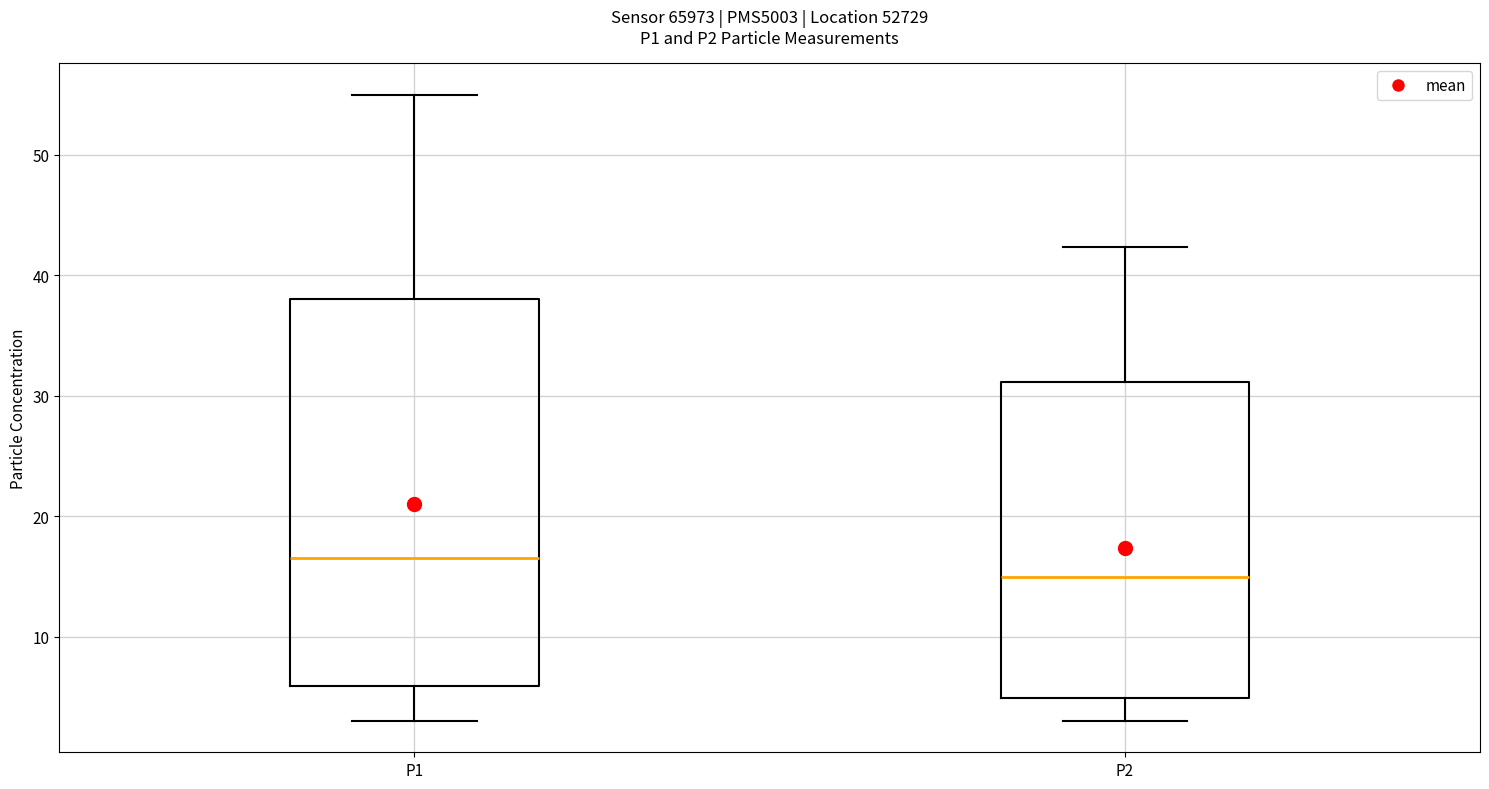

Reading left to right, transcribe this box plot: for each box, give where its median line is, the range the box spans, and where its two whiskers end, as read against the y-axis. The values are not printed on the chart, so give them approximately, as read against the axis.

P1: median 17, box 6 to 38, whiskers 3 to 55
P2: median 15, box 5 to 31, whiskers 3 to 42